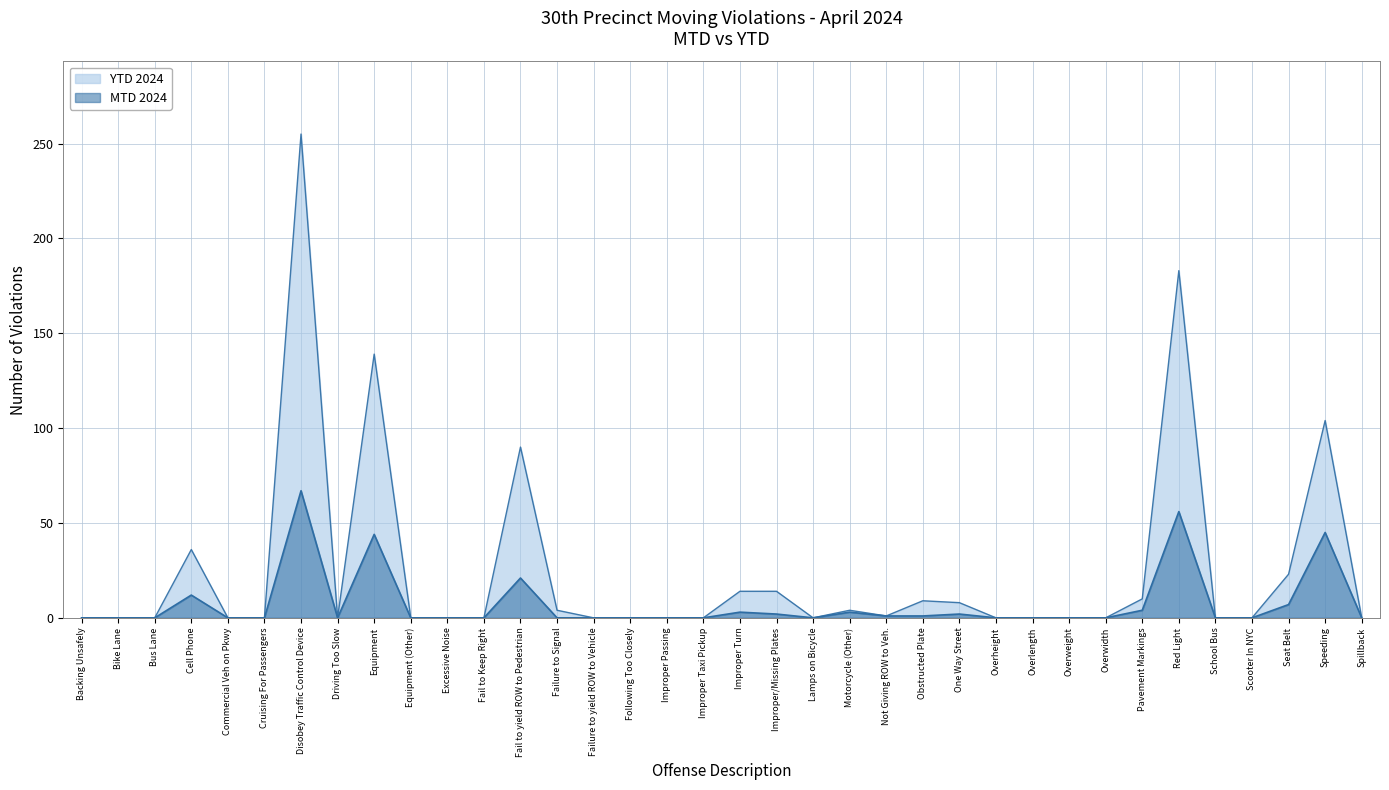

Rank the series at Overwidth from lowest to highest value.

MTD 2024, YTD 2024